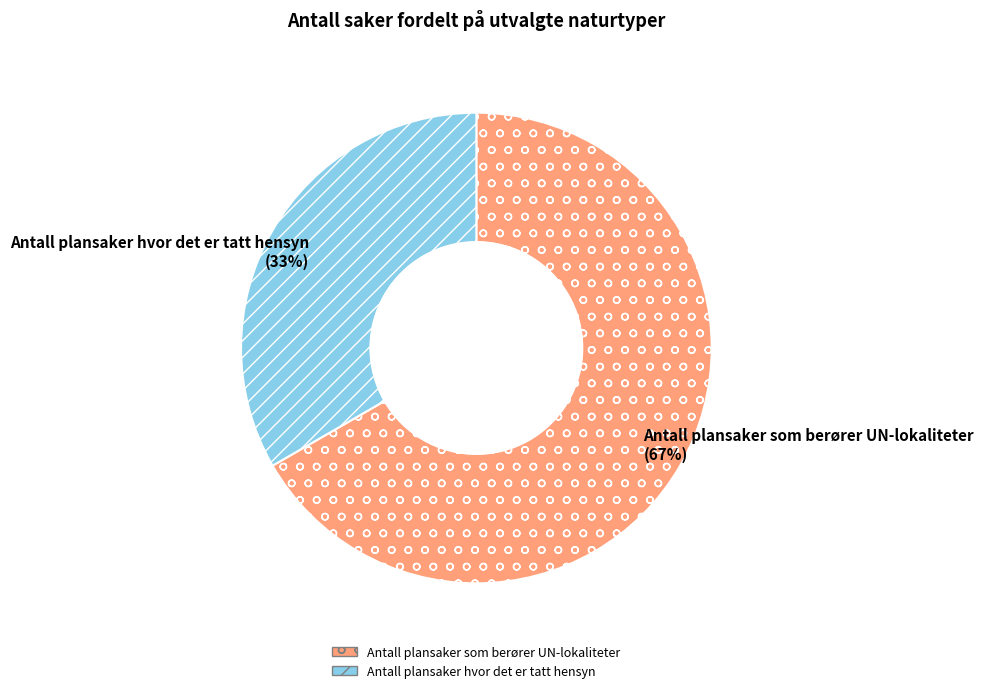

To the nearest percent, what percentage of the pie is Antall plansaker hvor det er tatt hensyn?

33%